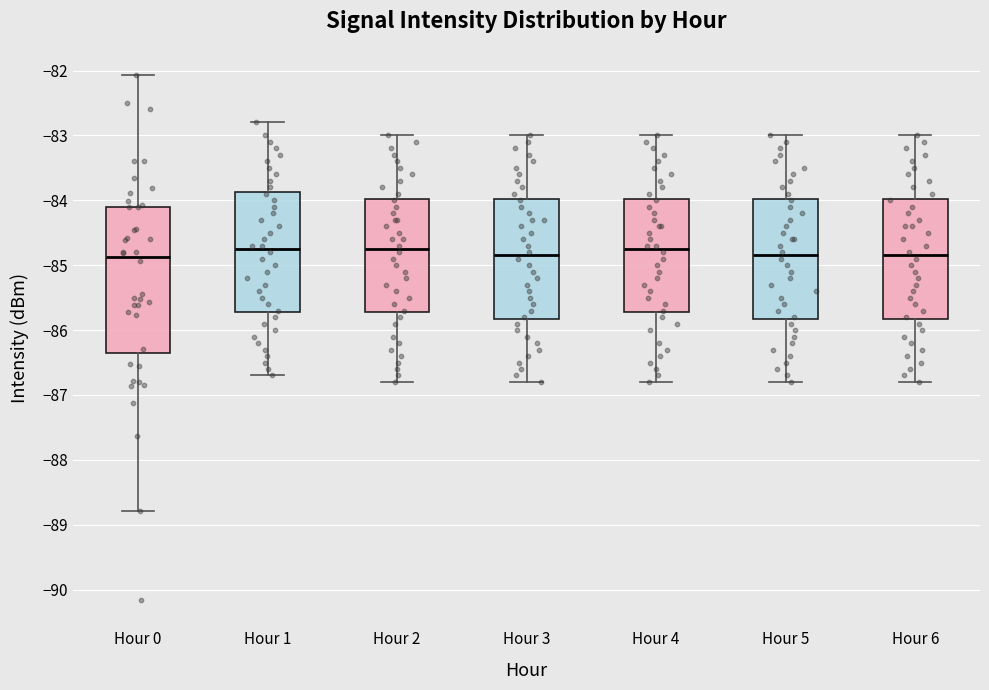

Reading left to right, transcribe this box plot: for each box, give where its median line is, the range the box spans, and where its two whiskers end, as read against the y-axis. The values are not printed on the chart, so give them approximately, as read against the axis.

Hour 0: median -84.9, box -86.3 to -84.1, whiskers -88.8 to -82.1
Hour 1: median -84.7, box -85.7 to -83.9, whiskers -86.7 to -82.8
Hour 2: median -84.7, box -85.7 to -84.0, whiskers -86.8 to -83.0
Hour 3: median -84.8, box -85.8 to -84.0, whiskers -86.8 to -83.0
Hour 4: median -84.7, box -85.7 to -84.0, whiskers -86.8 to -83.0
Hour 5: median -84.8, box -85.8 to -84.0, whiskers -86.8 to -83.0
Hour 6: median -84.8, box -85.8 to -84.0, whiskers -86.8 to -83.0